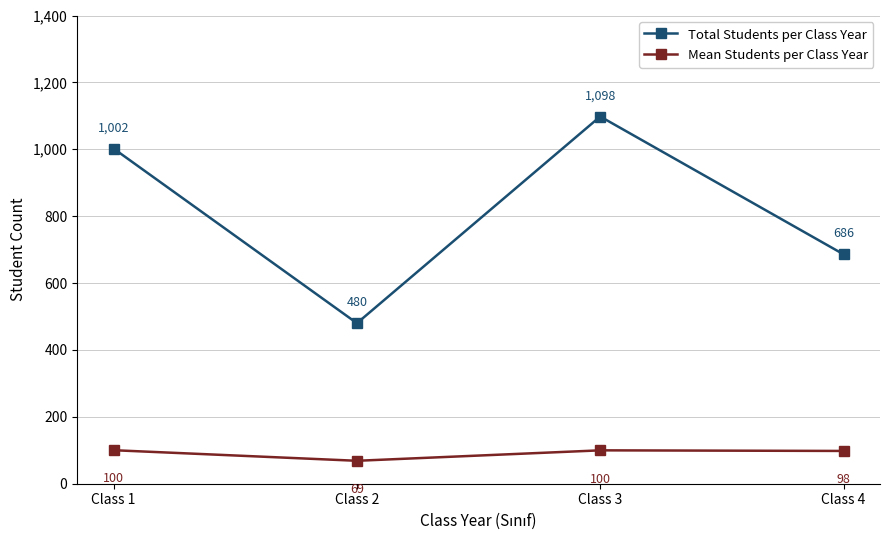

How many interior local valleys does the Total Students per Class Year series have?

1